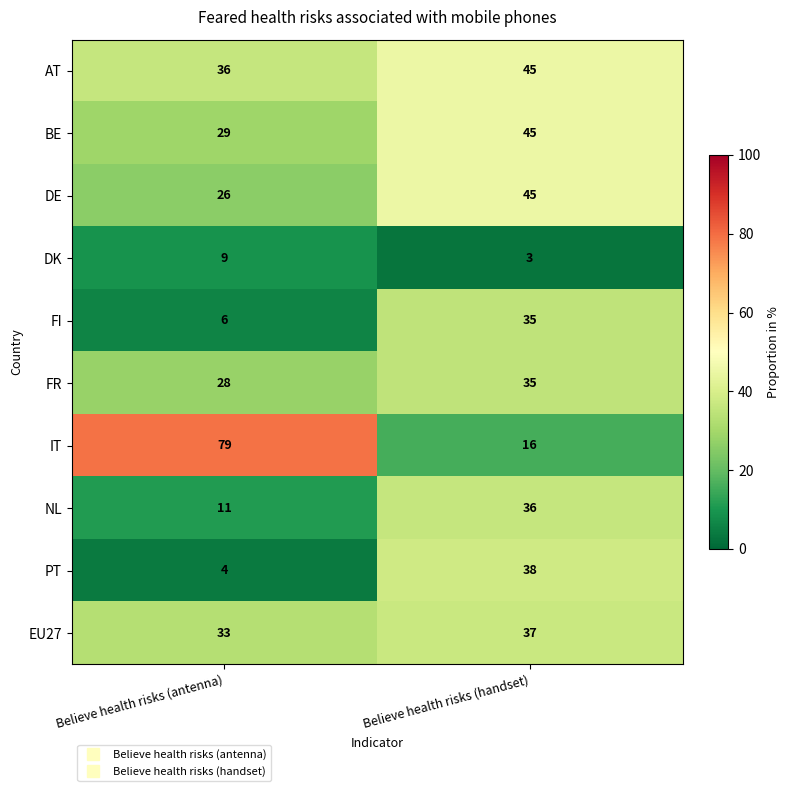

At which category does the chart reach its peak across all series?

Believe health risks (antenna)